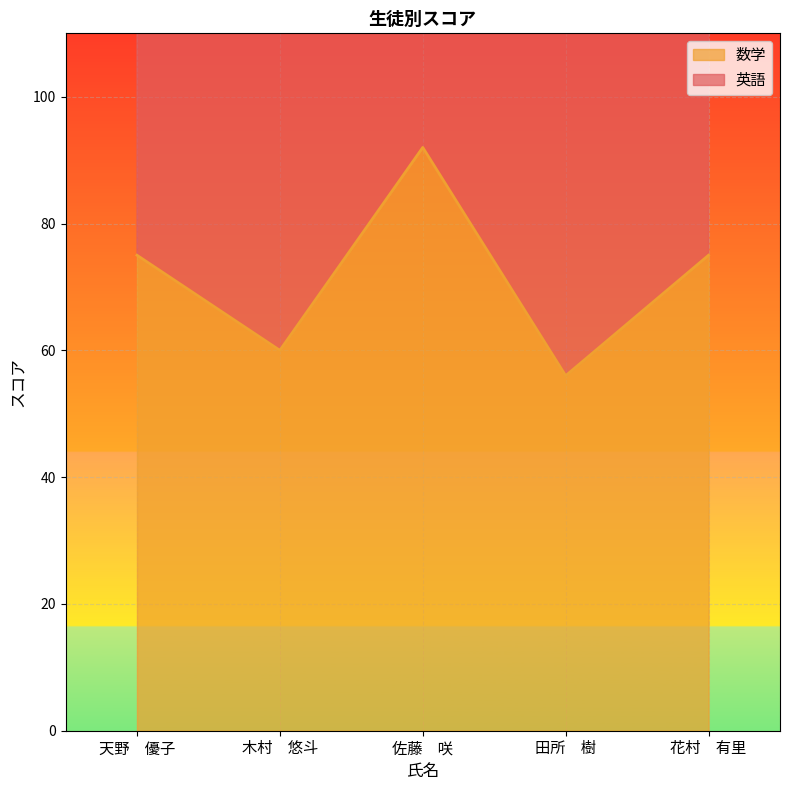

How many lines are shown in the chart?

1